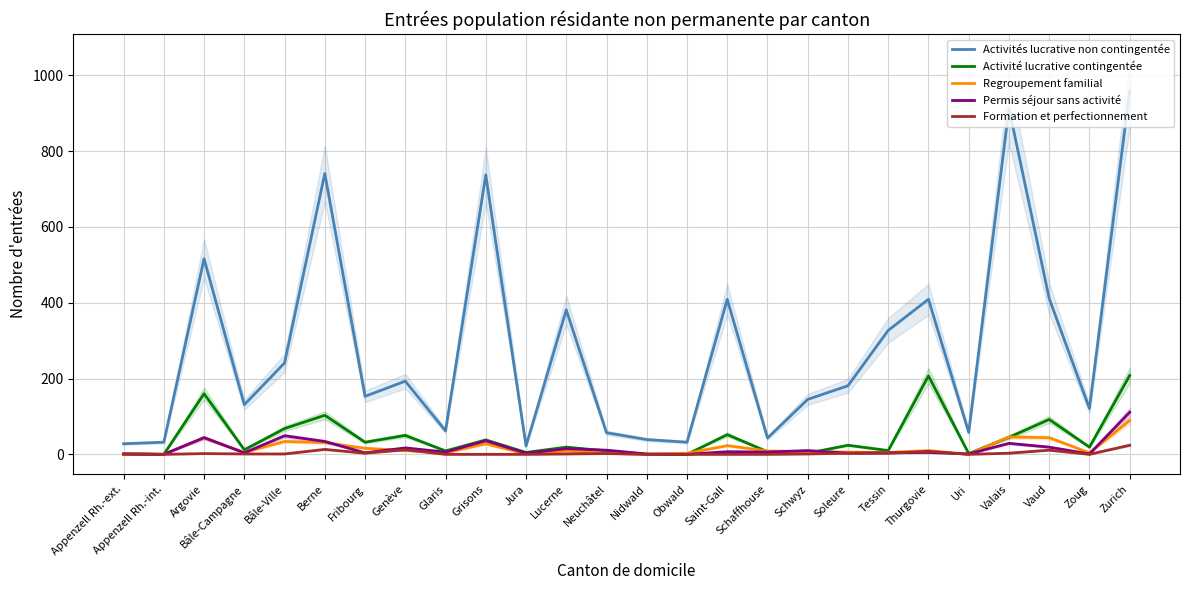

Where do Formation et perfectionnement and Permis séjour sans activité first cross each other?

Tessin and Thurgovie